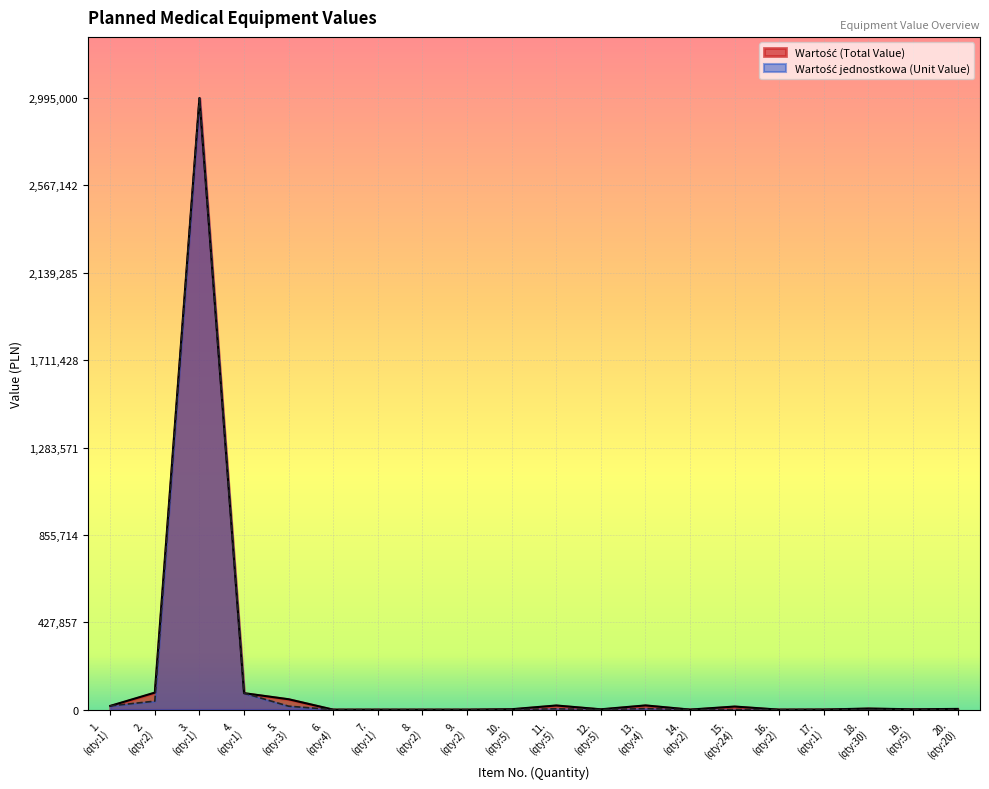

True or false: Wartość (Total Value) and Wartość jednostkowa (Unit Value) cross at least once.

False